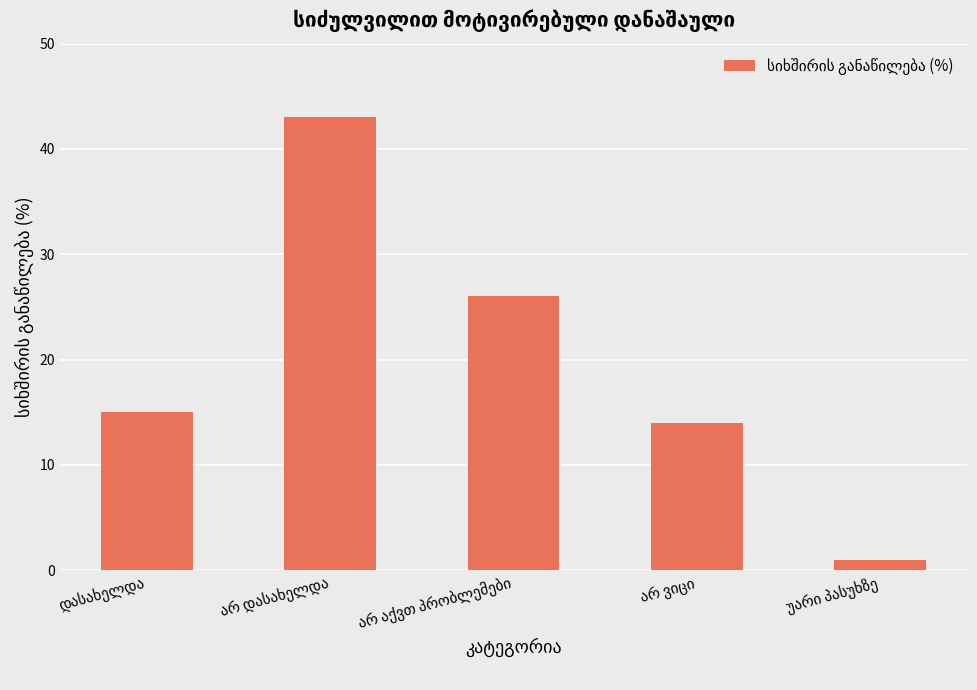

How many categories are shown in the chart?

5